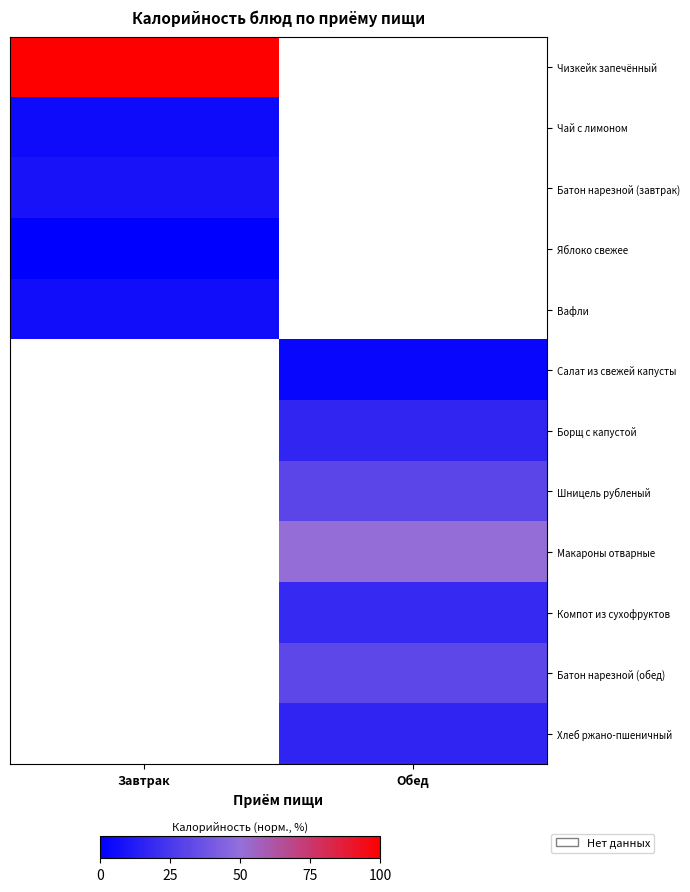

At which label does Шницель рубленый first exceed 30?

Обед